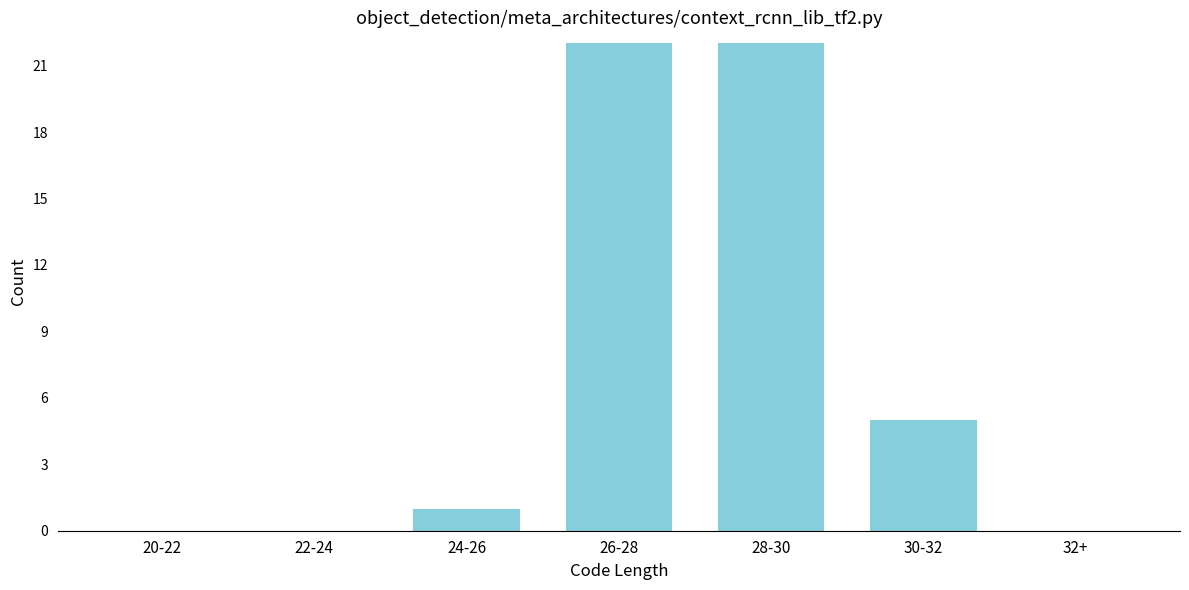

Reading left to right, what are all the values shown in this chart?

20-22=0	22-24=0	24-26=1	26-28=22	28-30=22	30-32=5	32+=0